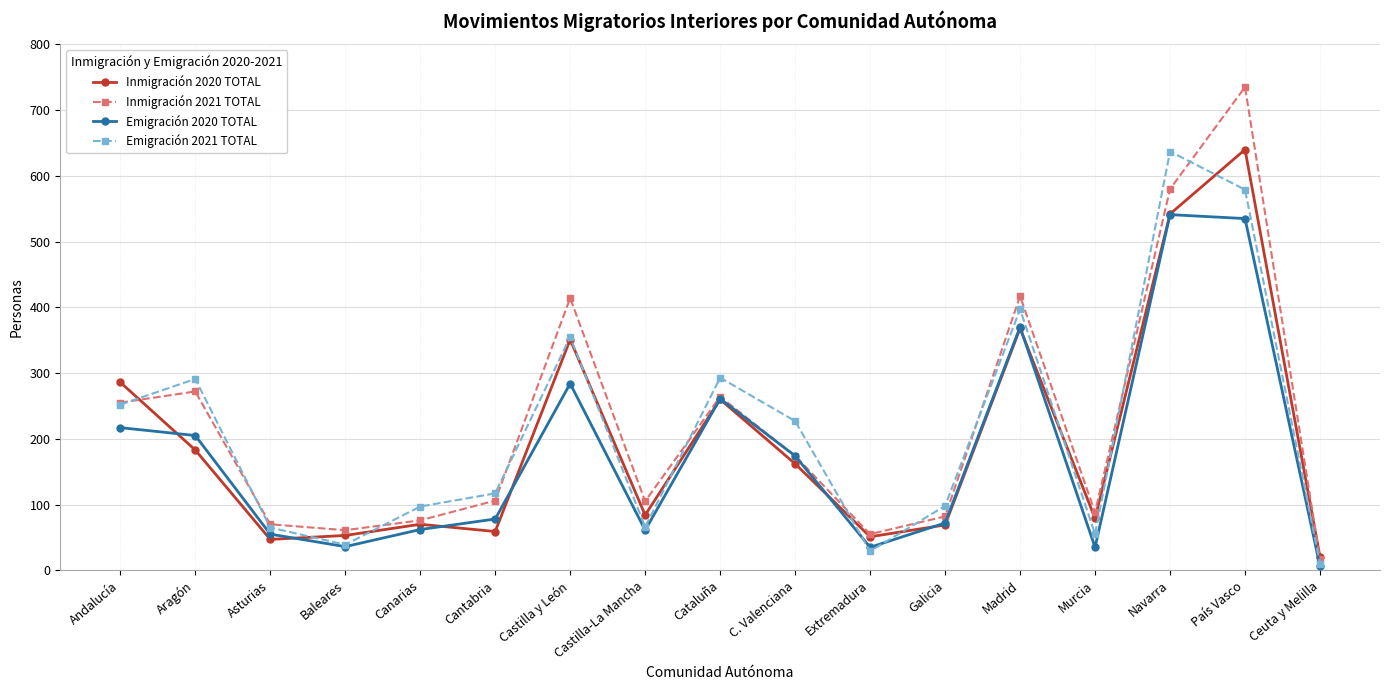

The value of Inmigración 2021 TOTAL at País Vasco is 735. True or false?

True